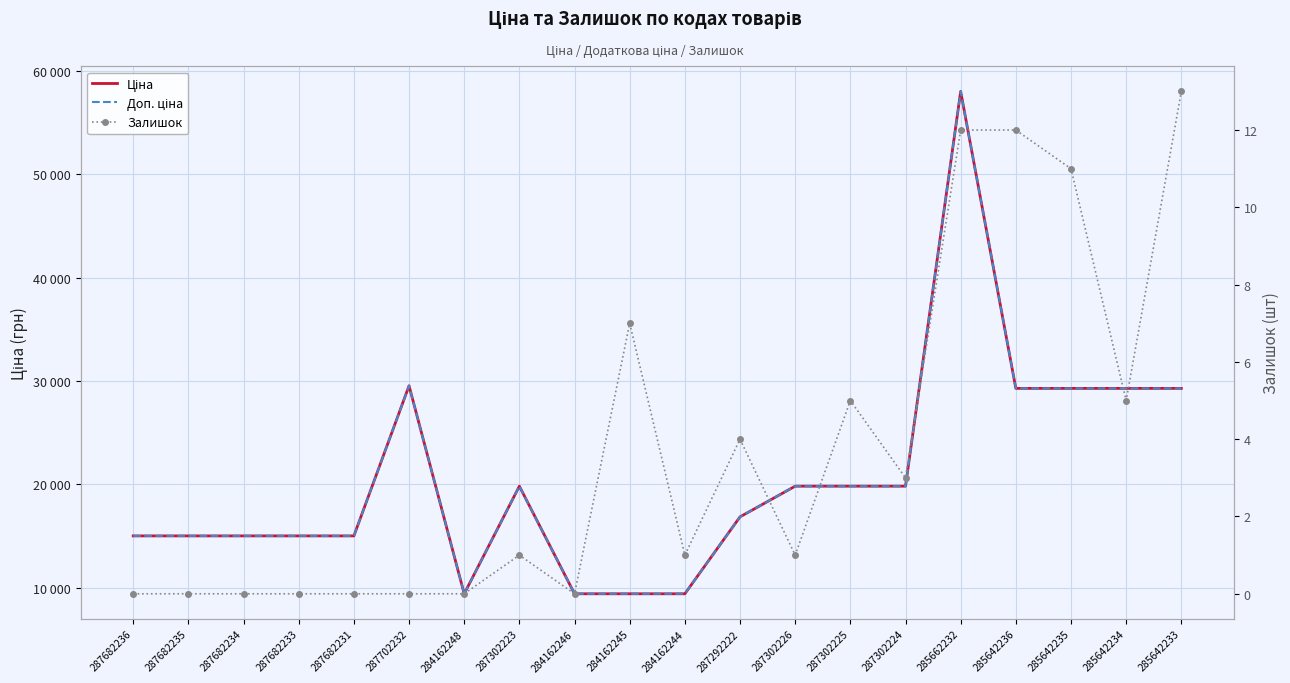

What is the approximate value of Ціна at 285642234?

29294.9